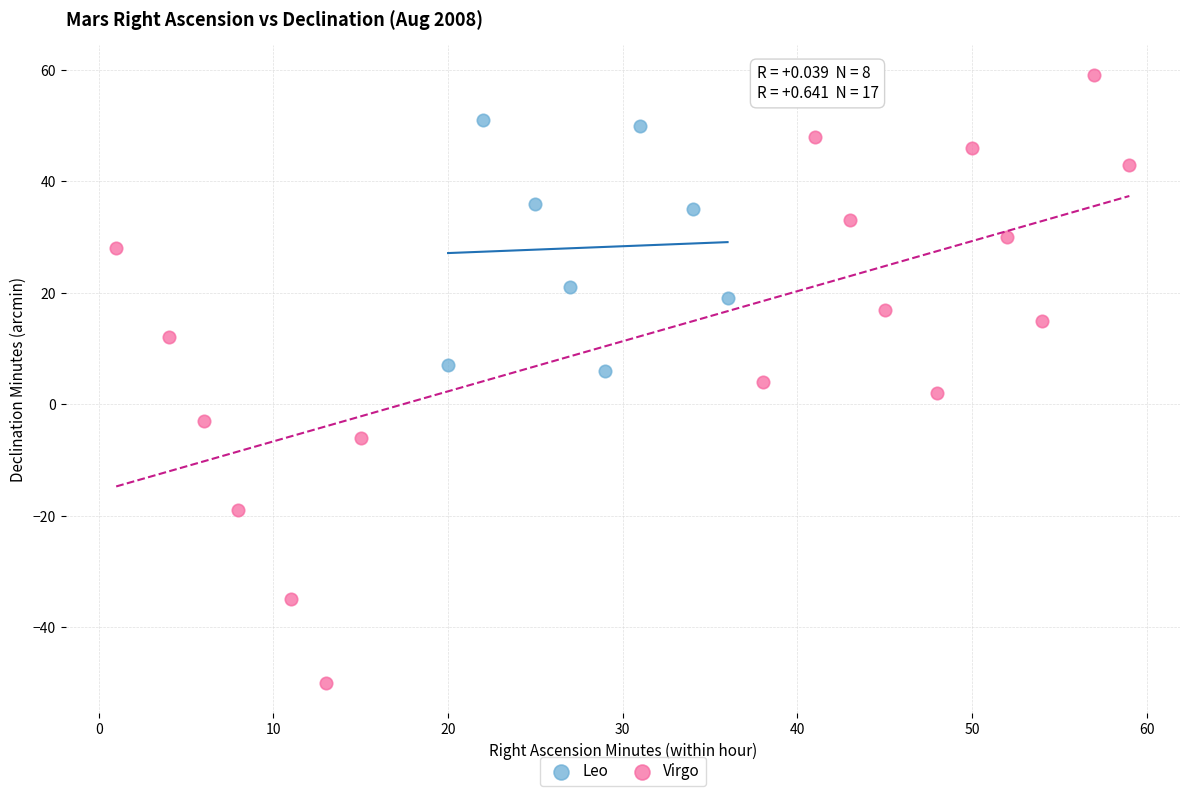

Which series reaches the maximum Y coordinate?

Virgo